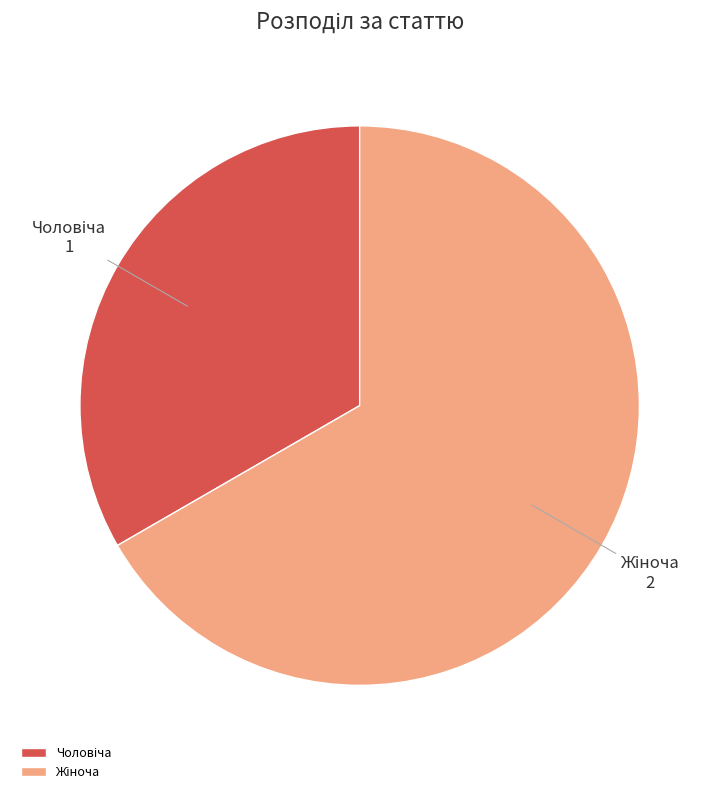

Is there a majority slice in this chart?

Yes